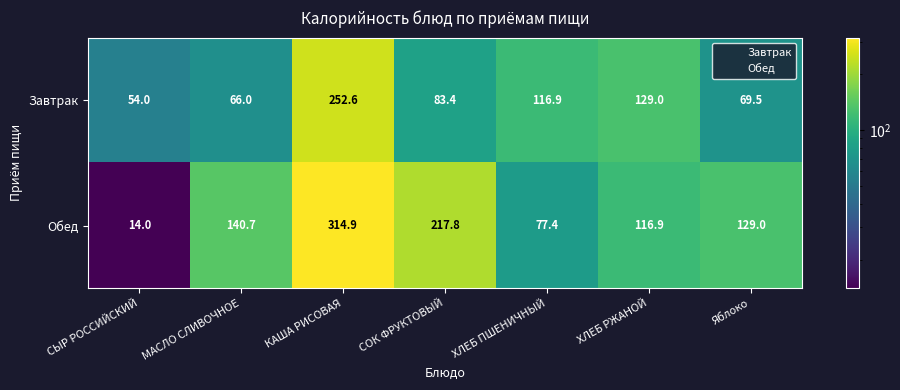

What is the sum of all Обед values?

1010.7